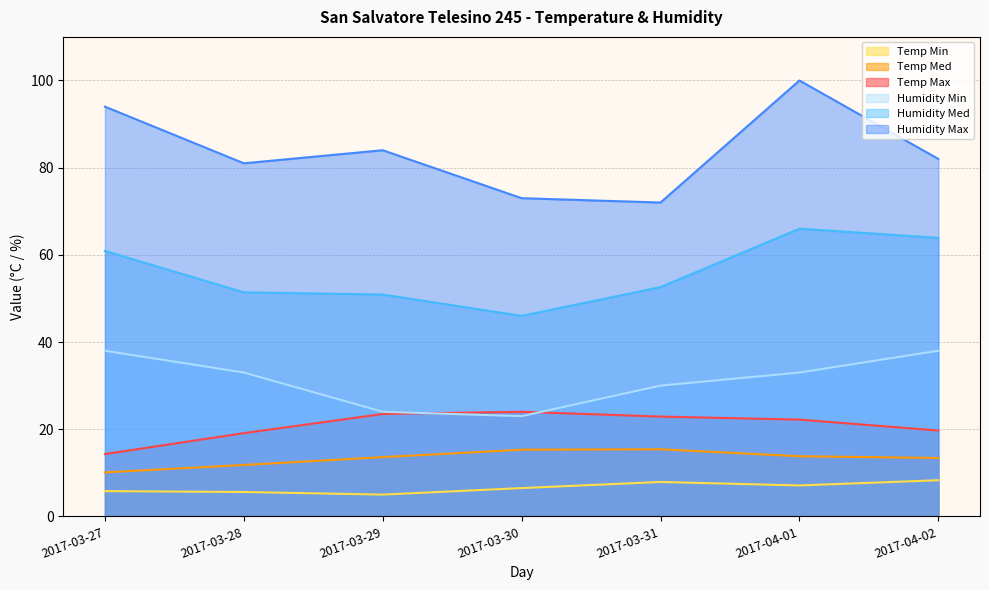

The Temp Med series shows 15.4 at 2017-03-31. True or false?

True